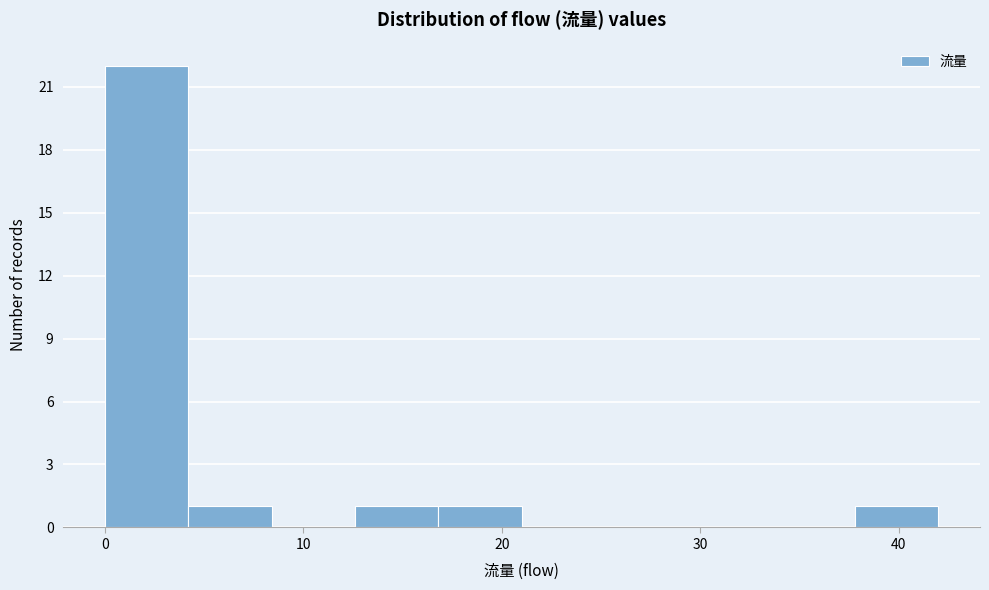

Reading left to right, transcribe this chart: for each bar, give the range it covers on the x-axis and its height. Neither the bar edges nor the heights are printed on the chart, so give them approximately, as read against the axes.

0.0 to 4.2: 22
4.2 to 8.4: 1
8.4 to 12.6: 0
12.6 to 16.8: 1
16.8 to 21.0: 1
21.0 to 25.2: 0
25.2 to 29.4: 0
29.4 to 33.6: 0
33.6 to 37.8: 0
37.8 to 42.0: 1